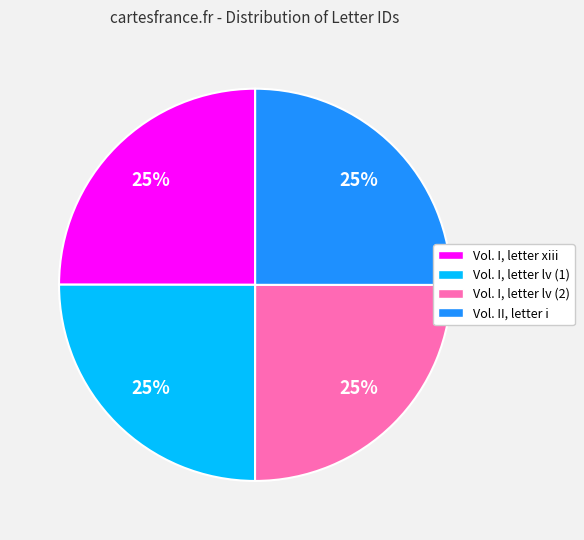

Does Vol. I, letter xiii represent more than half of the total?

No